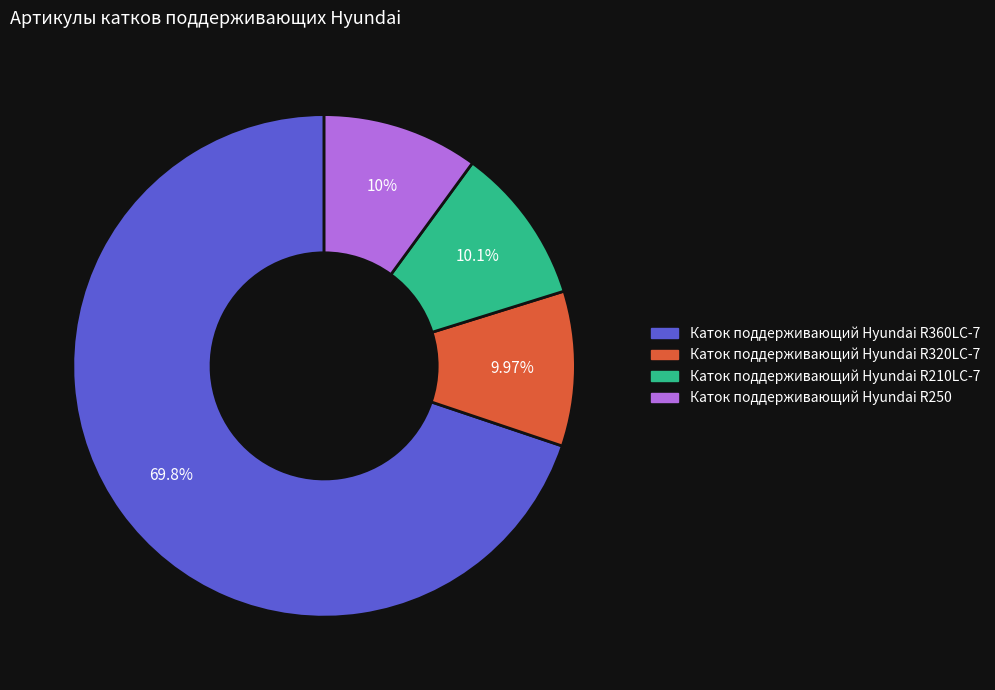

The Каток поддерживающий Hyundai R360LC-7 slice represents 70% of the pie. True or false?

True